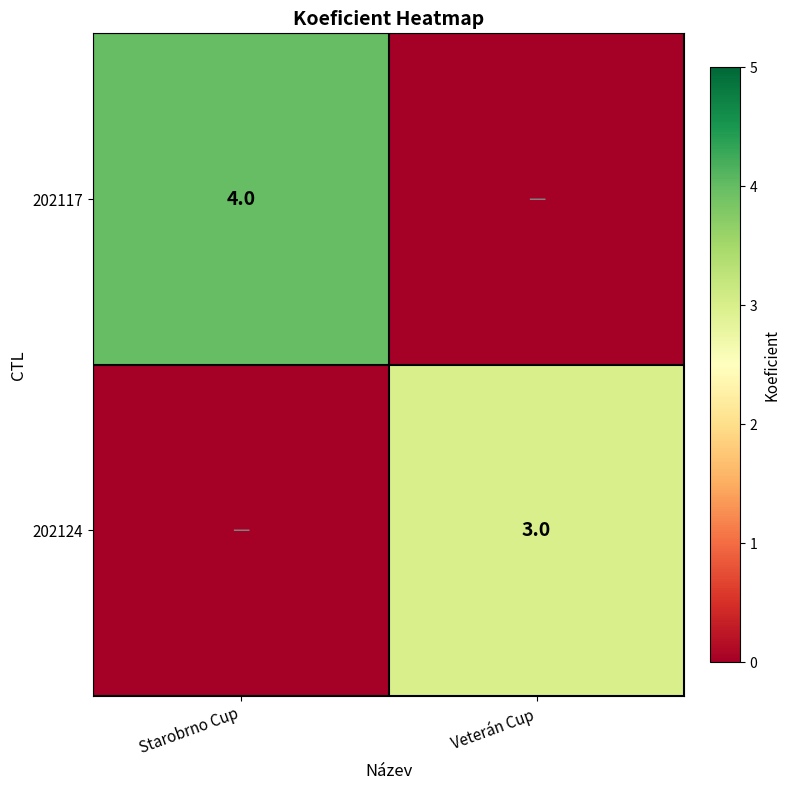

The value of 202117 at Starobrno Cup is 4. True or false?

True